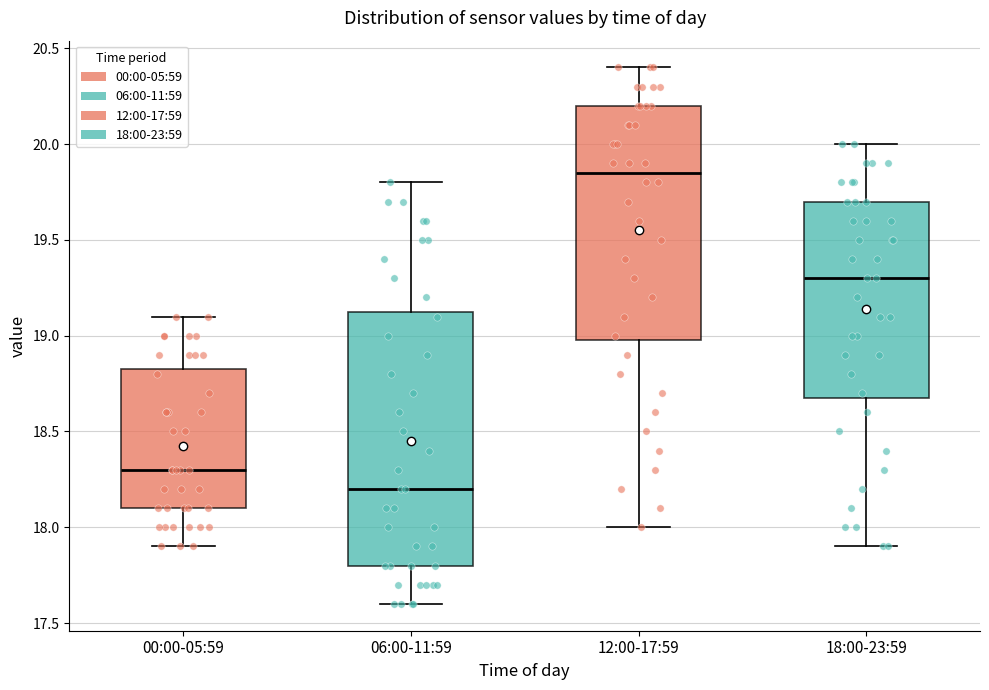

Reading left to right, transcribe this box plot: for each box, give where its median line is, the range the box spans, and where its two whiskers end, as read against the y-axis. The values are not printed on the chart, so give them approximately, as read against the axis.

00:00-05:59: median 18.30, box 18.10 to 18.85, whiskers 17.90 to 19.10
06:00-11:59: median 18.20, box 17.80 to 19.15, whiskers 17.60 to 19.80
12:00-17:59: median 19.85, box 19.00 to 20.20, whiskers 18.00 to 20.40
18:00-23:59: median 19.30, box 18.70 to 19.70, whiskers 17.90 to 20.00